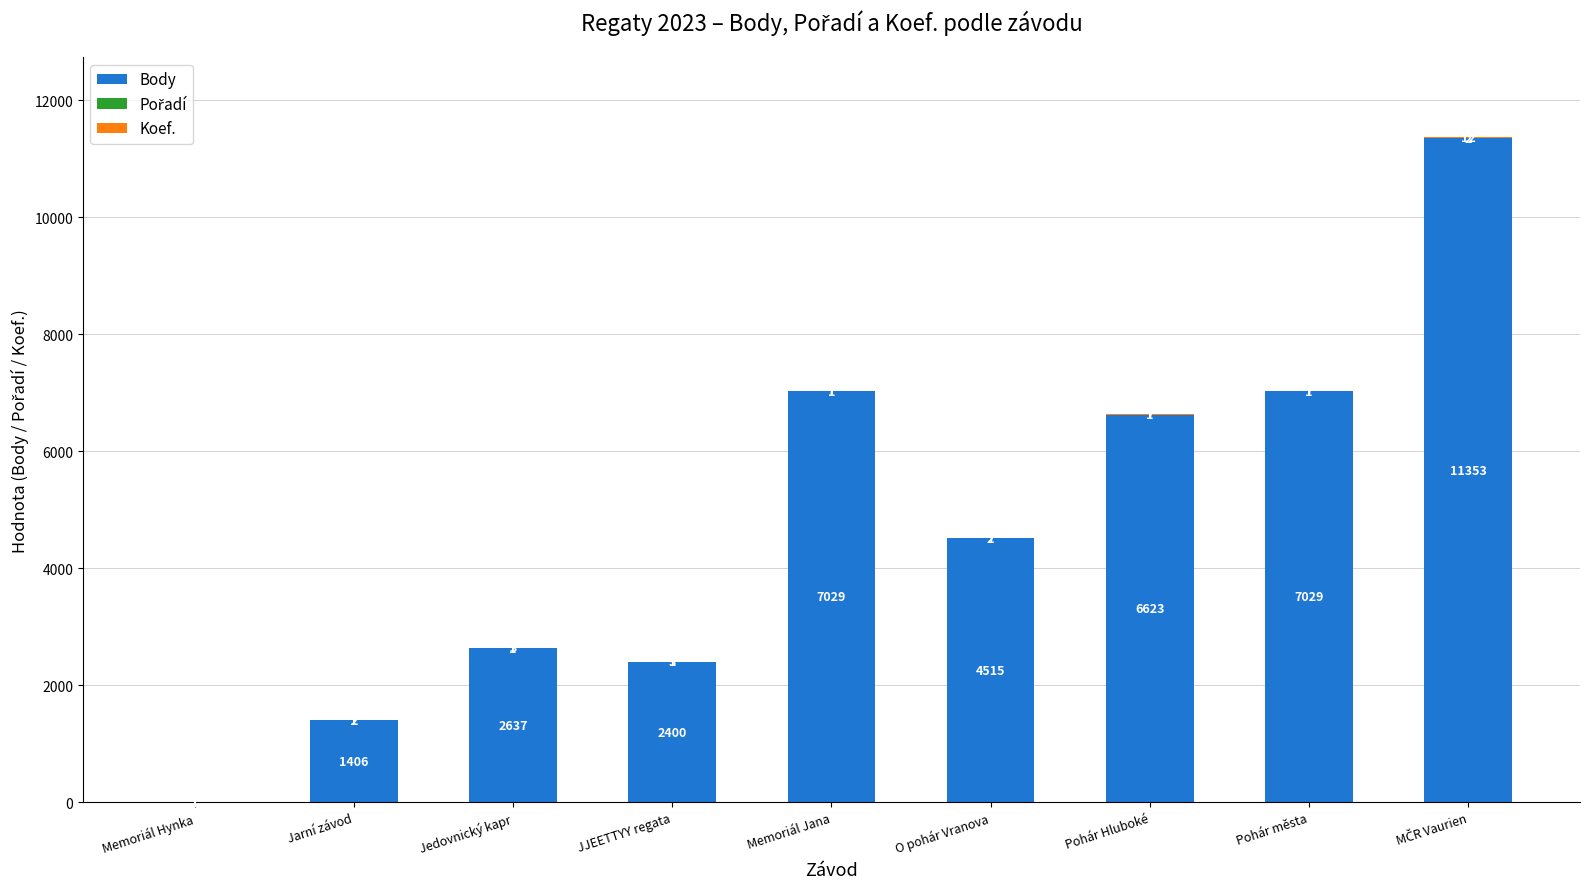

What is the sum of the Body values at Jedovnický kapr and Pohár Hluboké?

9260